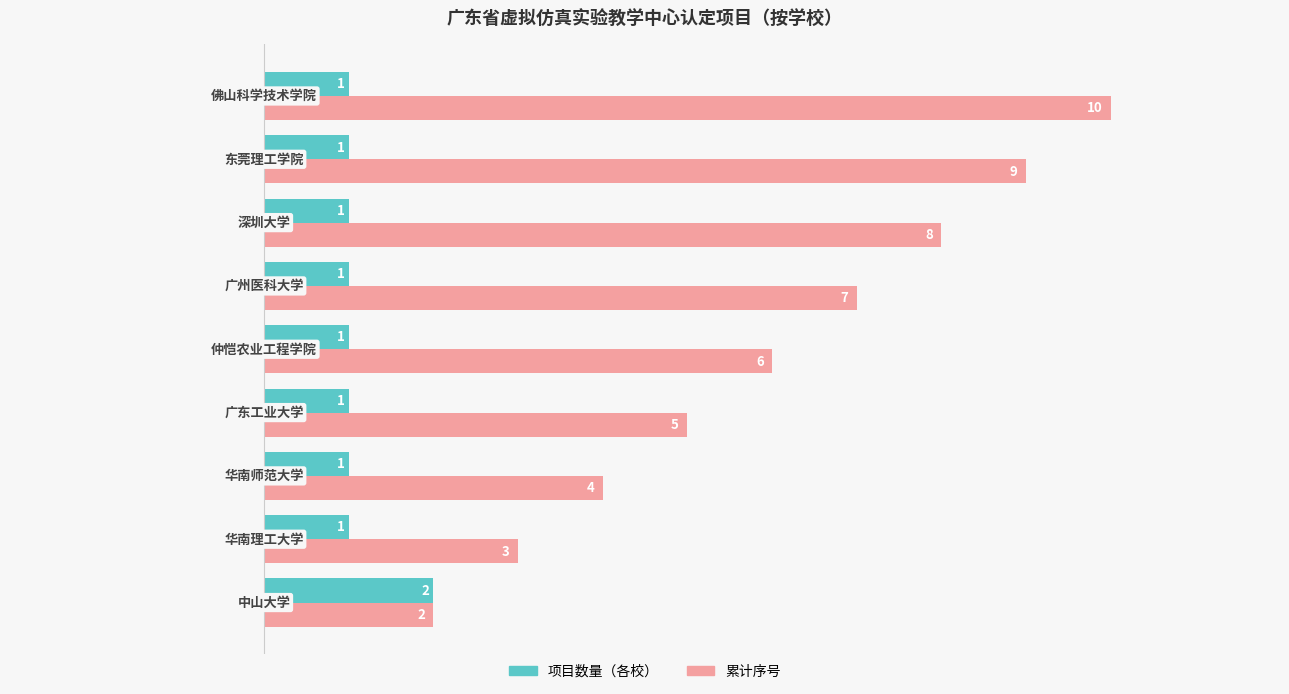

What is the maximum value shown in the chart?

10